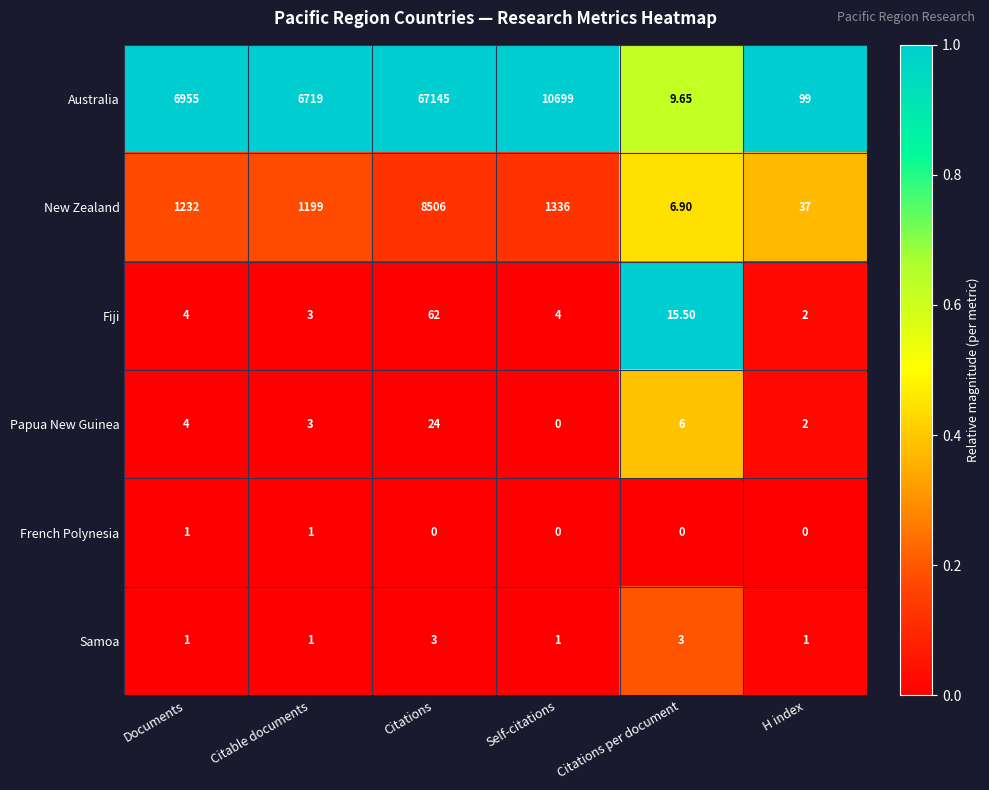

List the labels in order of Papua New Guinea value, smallest first.

Self-citations, H index, Citable documents, Documents, Citations per document, Citations